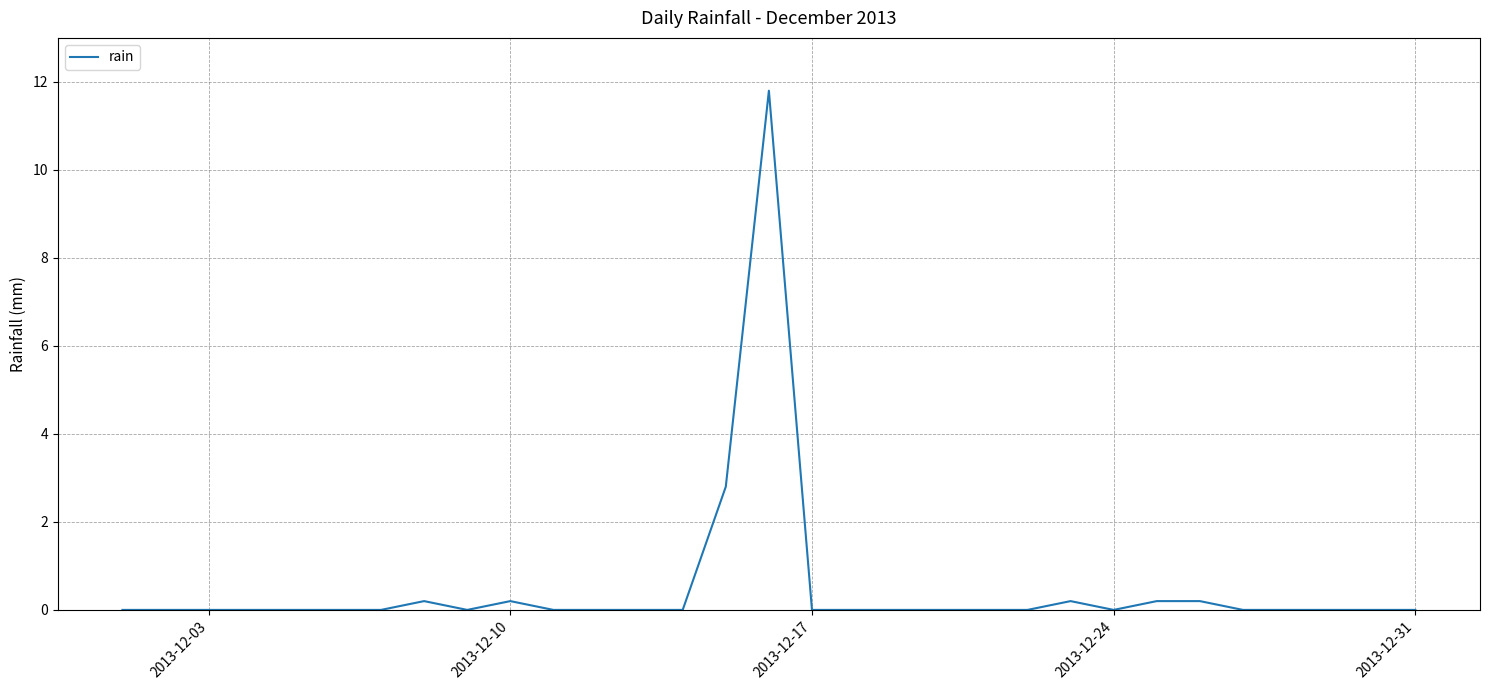

What is the difference between the maximum and minimum values?

11.8